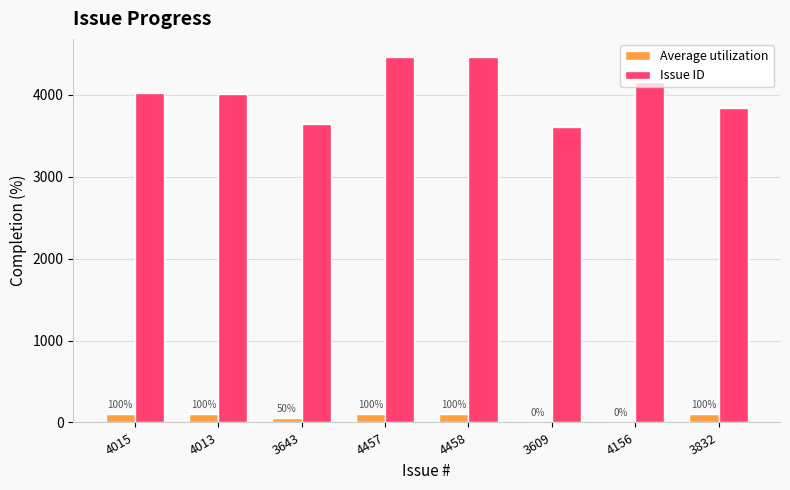

Read the Issue ID value at 4457, to the nearest 50.

4450